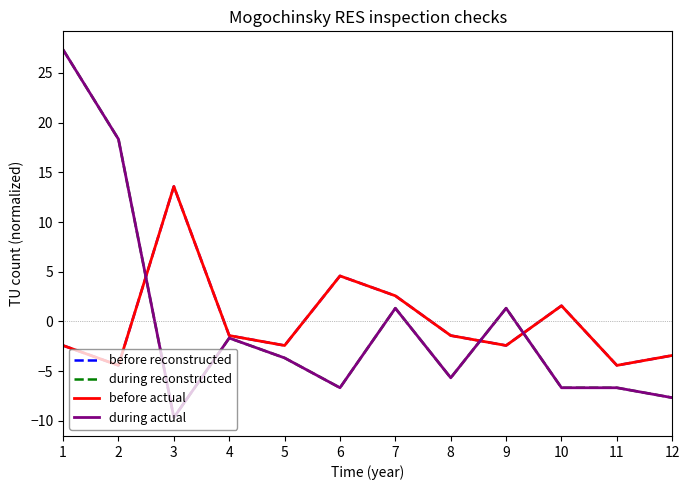

Does the chart display data point markers on the line(s)?

No